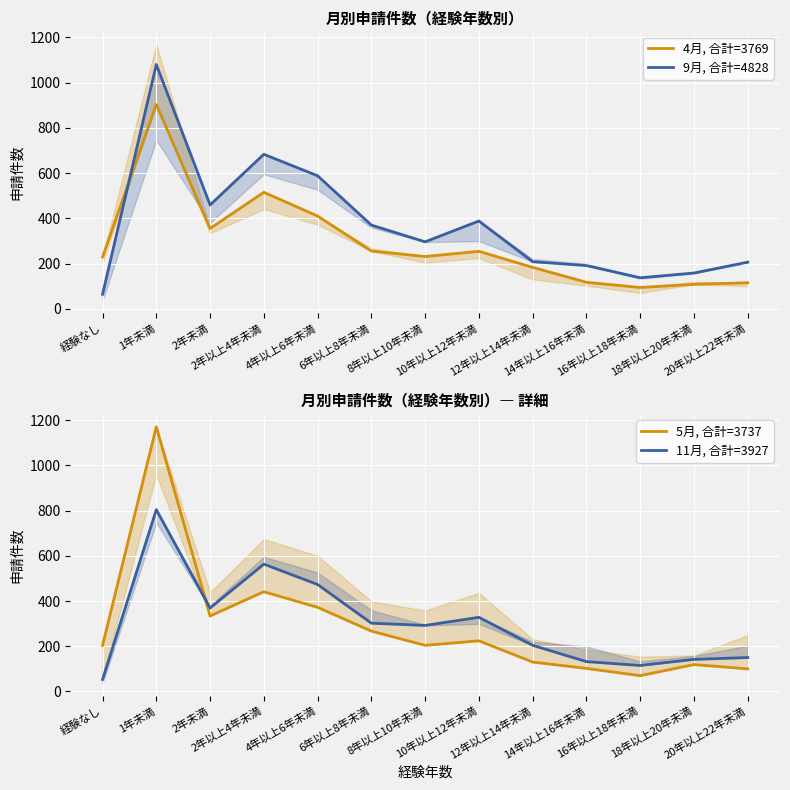

What is the average value of the 11月, 合計=3927 series?

302